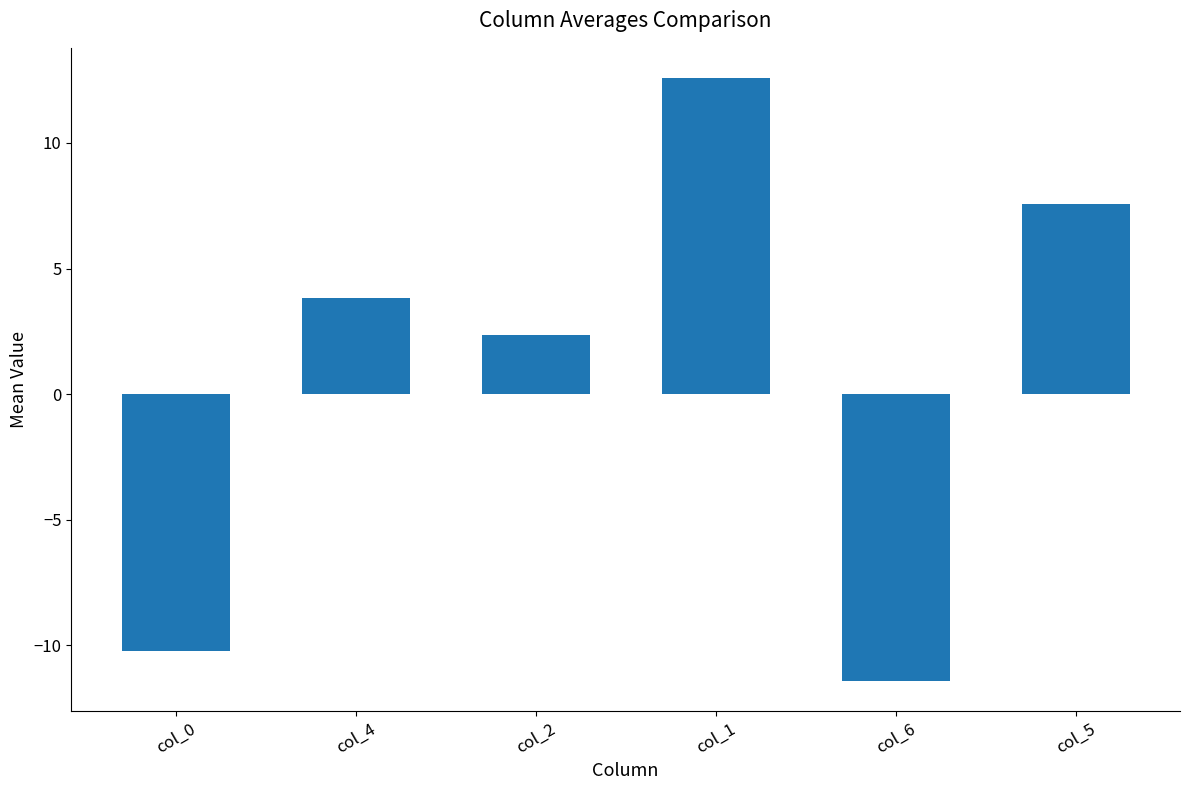

Reading left to right, extract all data points from this chart.

-10.2	3.8	2.4	12.6	-11.4	7.6